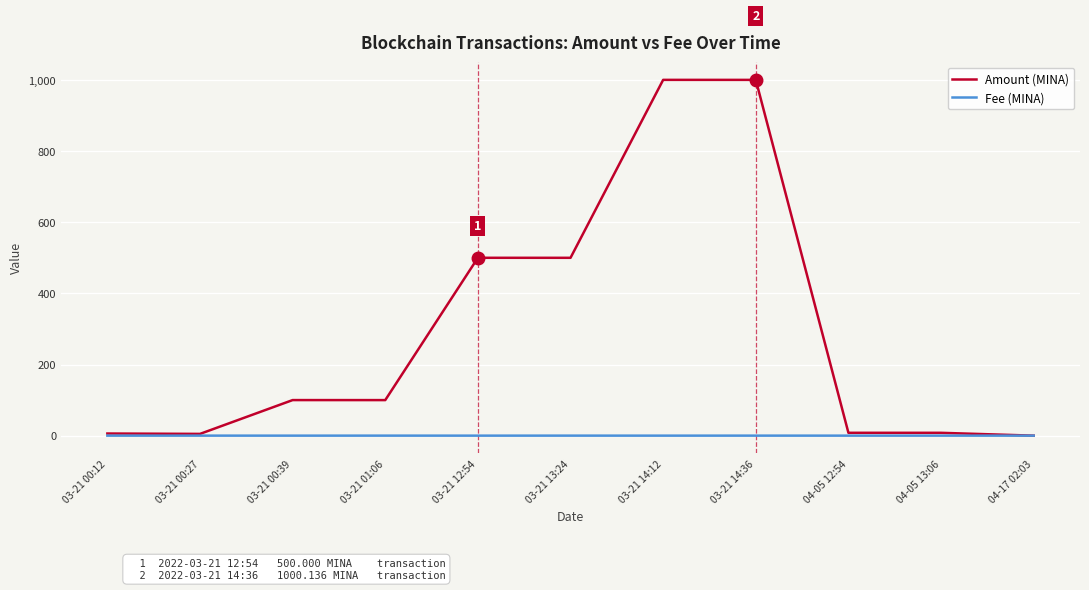

What is the maximum value shown in the chart?

1000.2